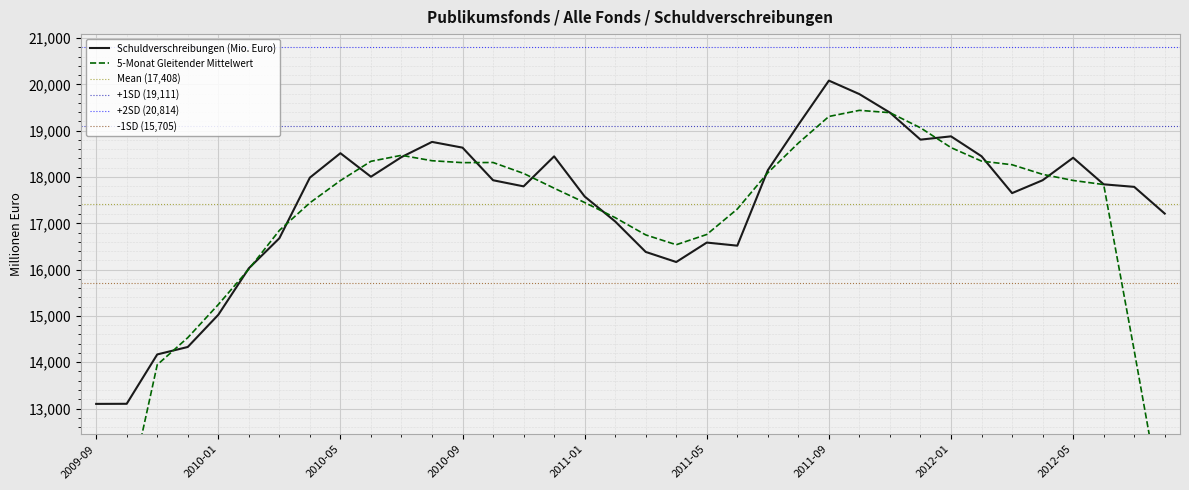

How many data points are less than 17930?

18